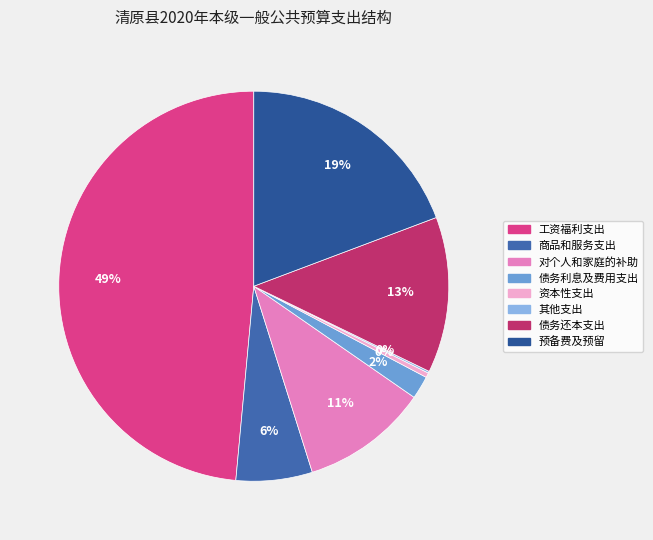

What percentage is the 工资福利支出 slice, to the nearest percent?

49%